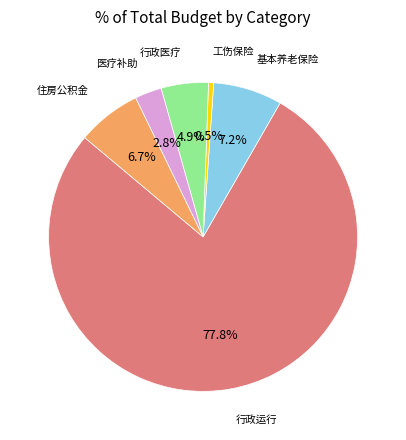

How much of the chart is everything except 基本养老保险?

92.8%